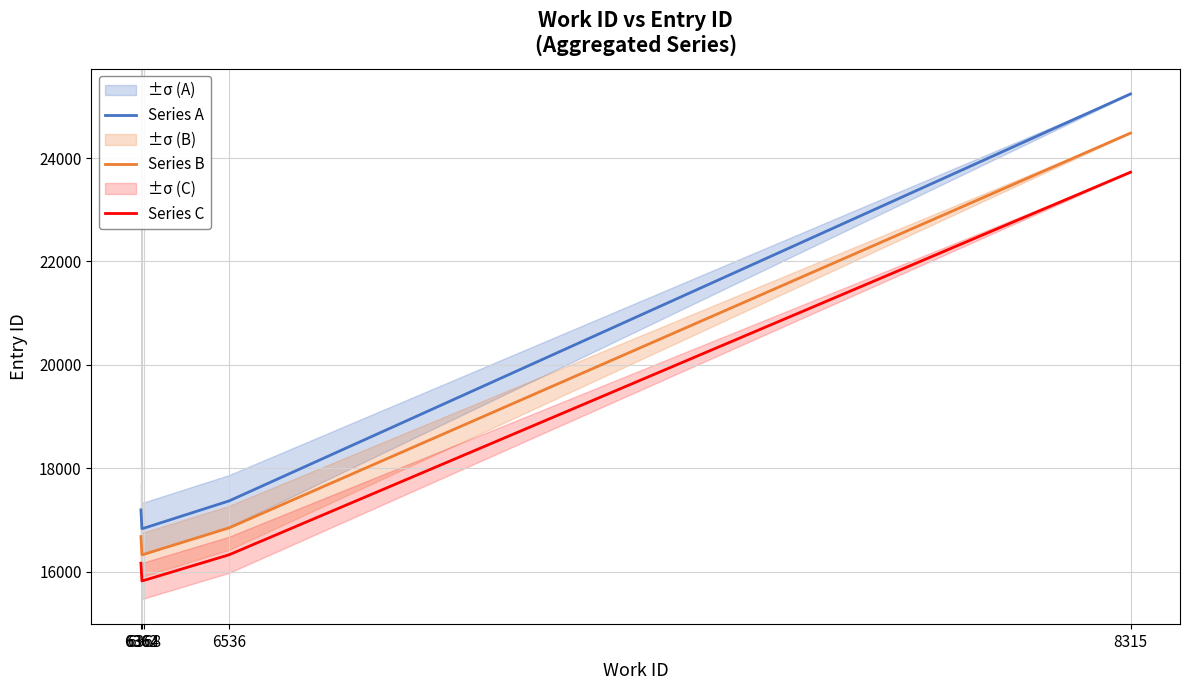

The value of Series A at 6536 is 17367.0. True or false?

True